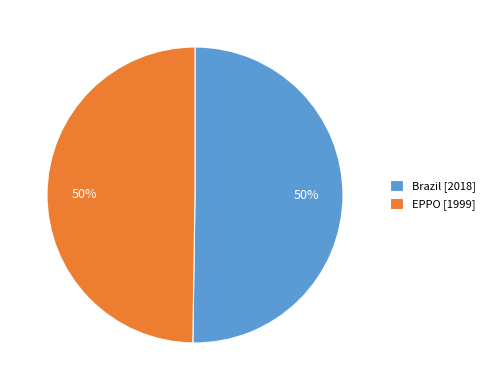

The EPPO slice represents 50% of the pie. True or false?

True